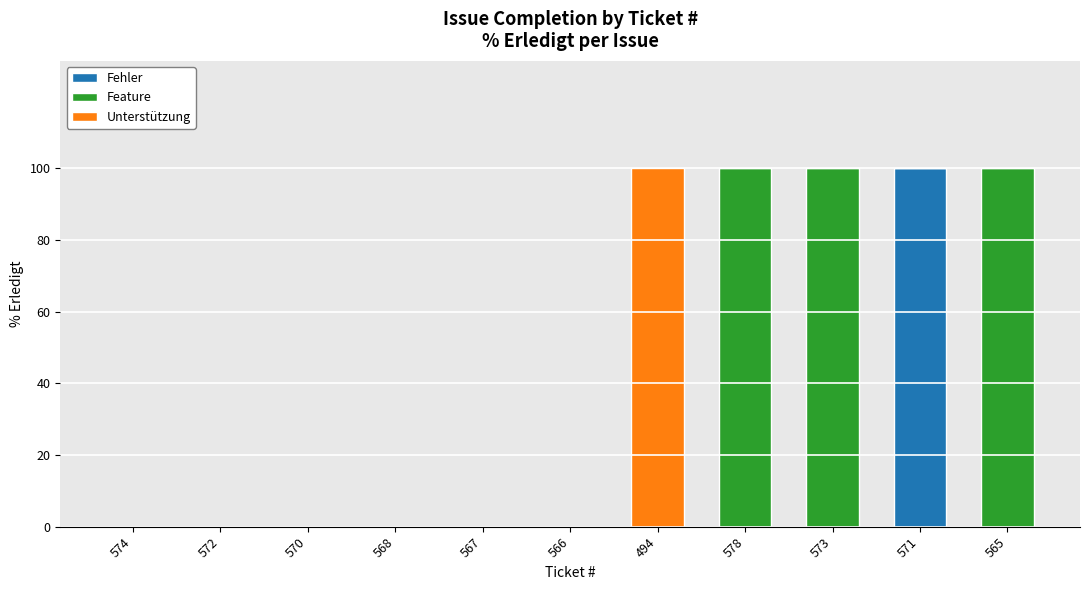

What is the total value across all series at 573?

100